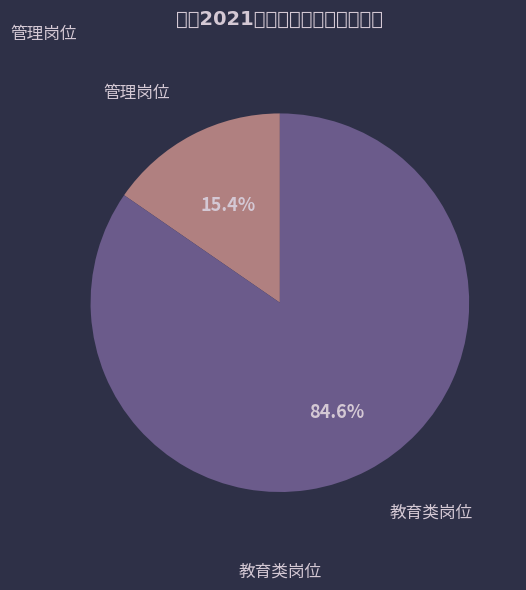

How many segments does this pie chart have?

2